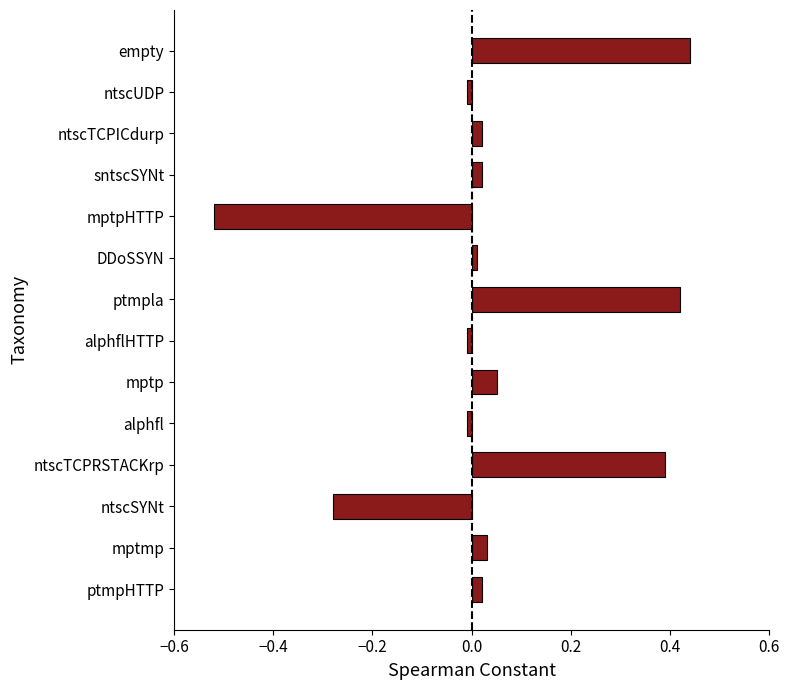

The value at empty is 0.4. True or false?

True